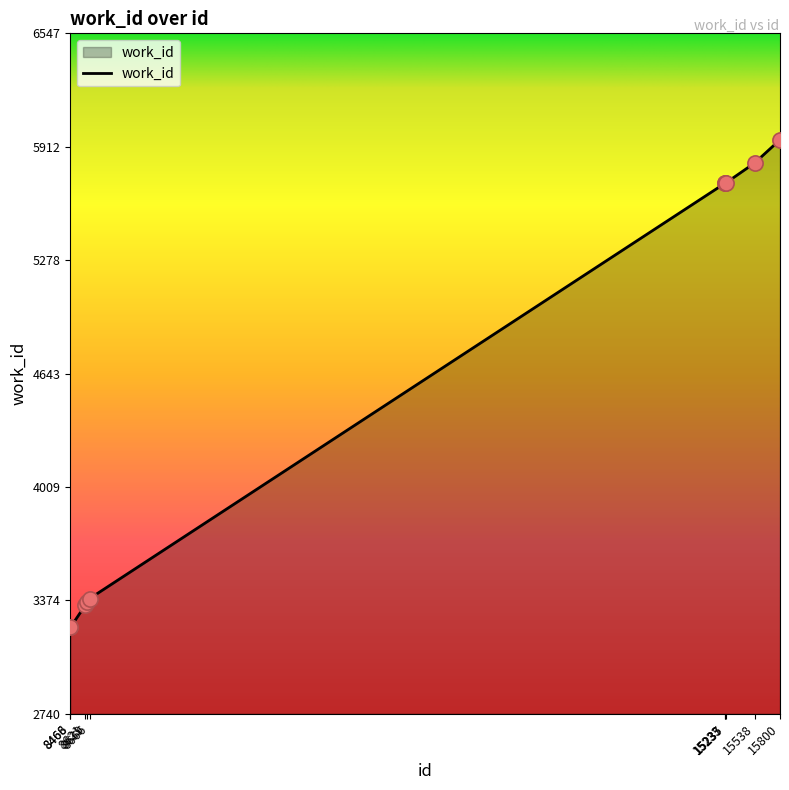

What is the ratio of the value at 8468 to the value at 8466?

1.0